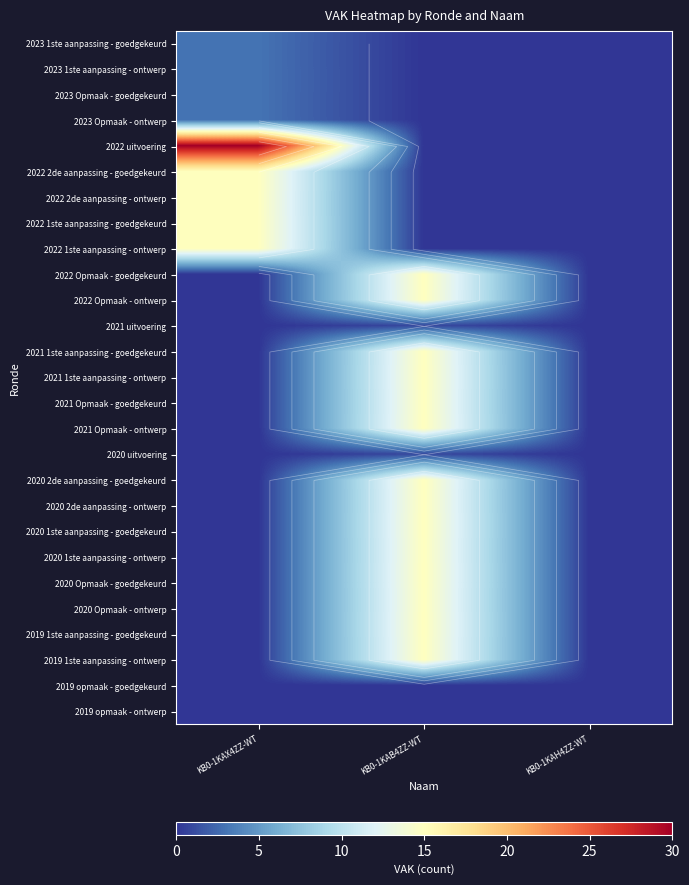

The 2020 2de aanpassing - goedgekeurd series shows 10 at KB0-1KAB4ZZ-WT. True or false?

False